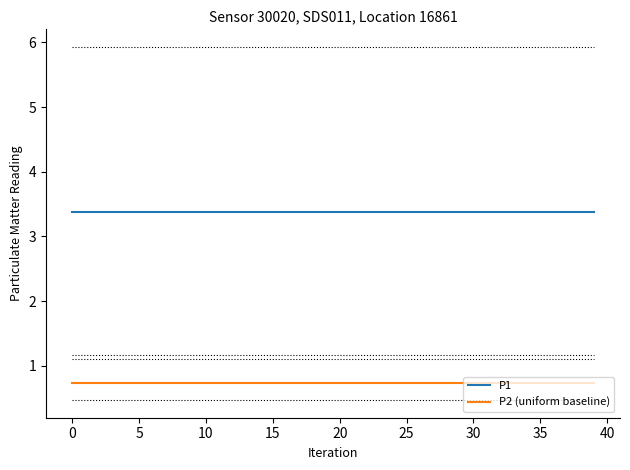

True or false: P2 (uniform baseline) and P1 intersect in this chart.

False